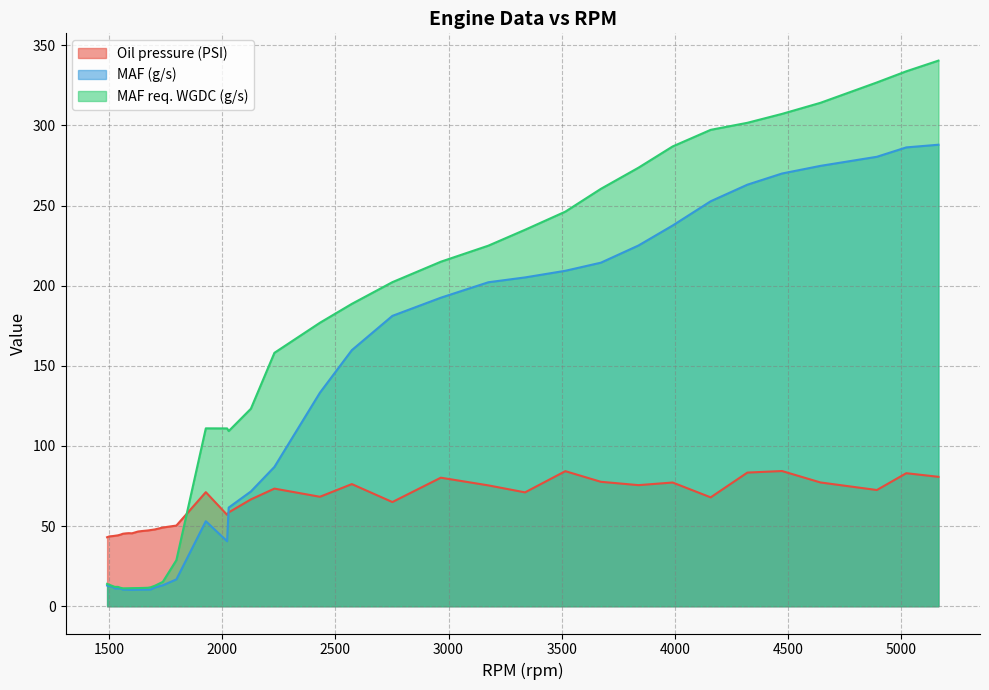

List the series in order of their overall mean, lowest first.

Oil pressure (PSI), MAF (g/s), MAF req. WGDC (g/s)